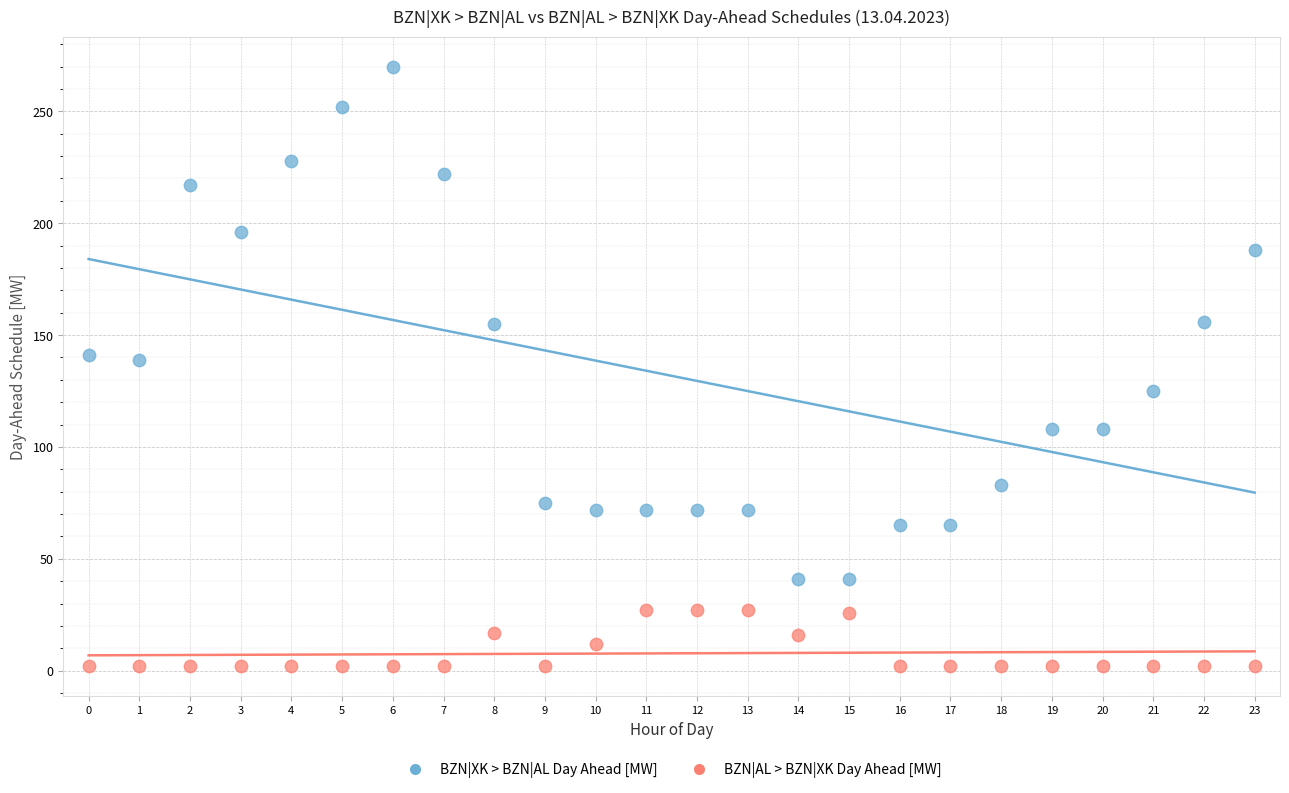

Which series reaches the maximum Y coordinate?

BZN|XK > BZN|AL Day Ahead [MW]